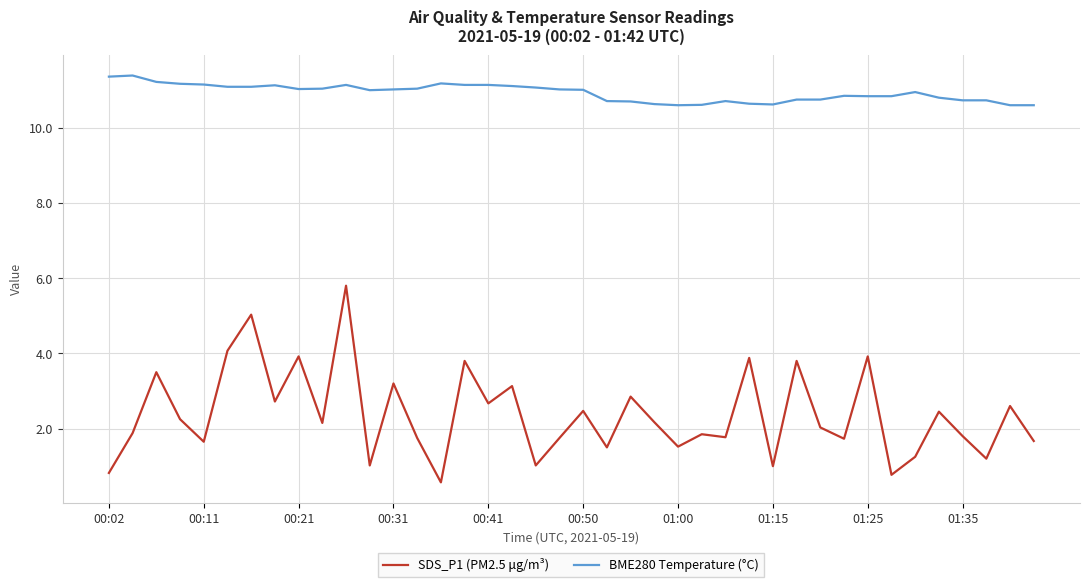

How many categories are shown in the chart?

40